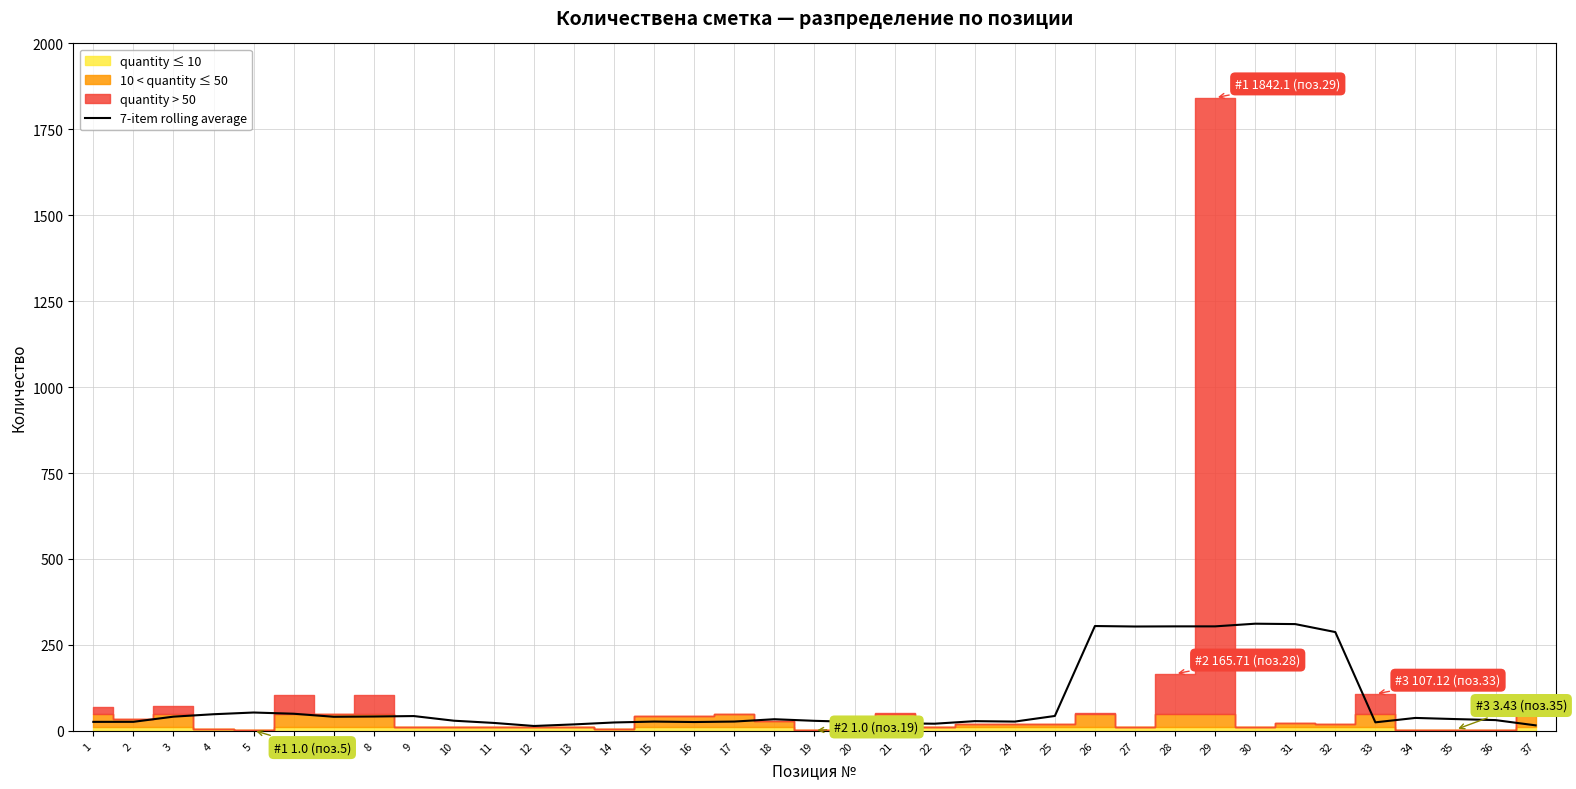

True or false: there are more than 1 points higher than both neighbors.

True